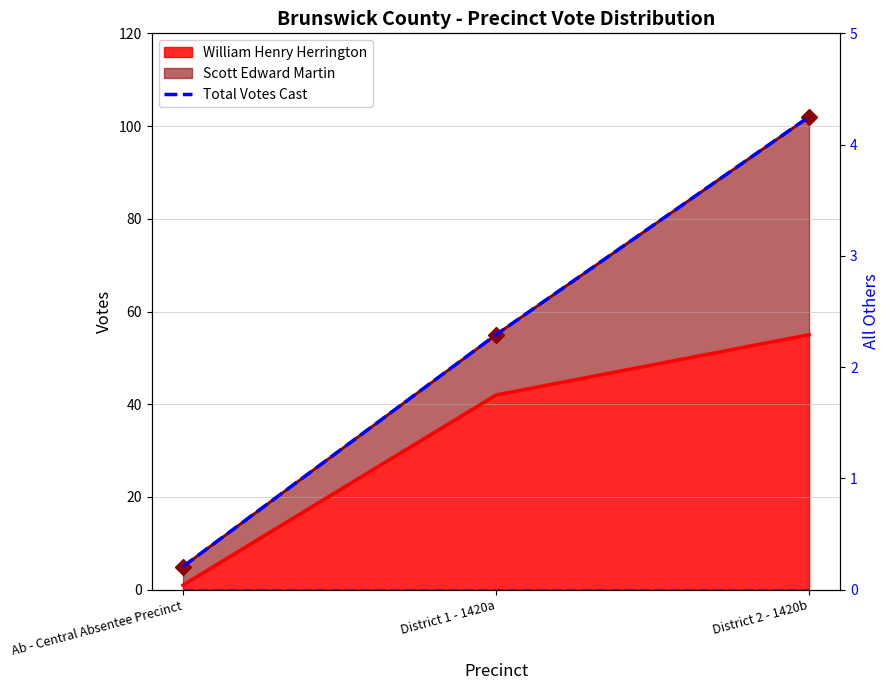

Rank the categories by value from lowest to highest.

Ab - Central Absentee Precinct, District 1 - 1420a, District 2 - 1420b